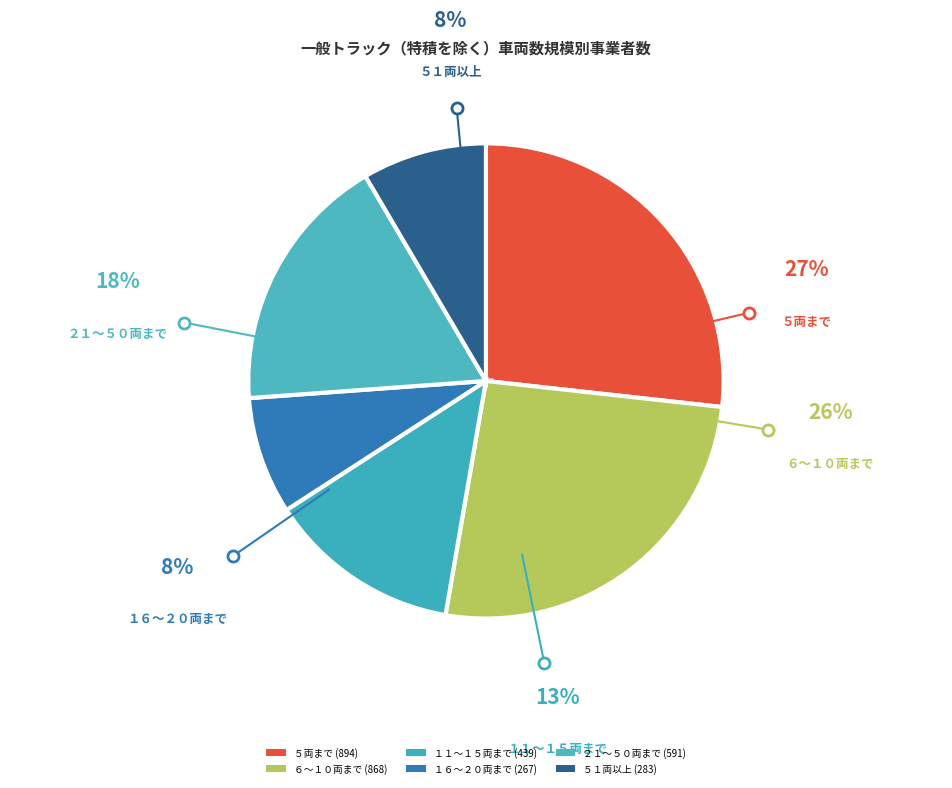

Count the number of slices in the pie.

6